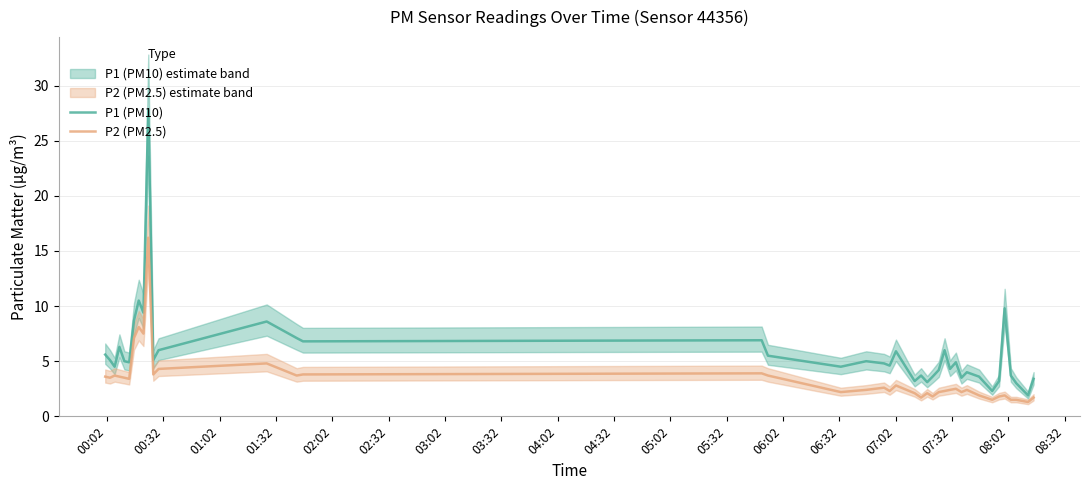

At how many categories does at least one series exceed 10?

2